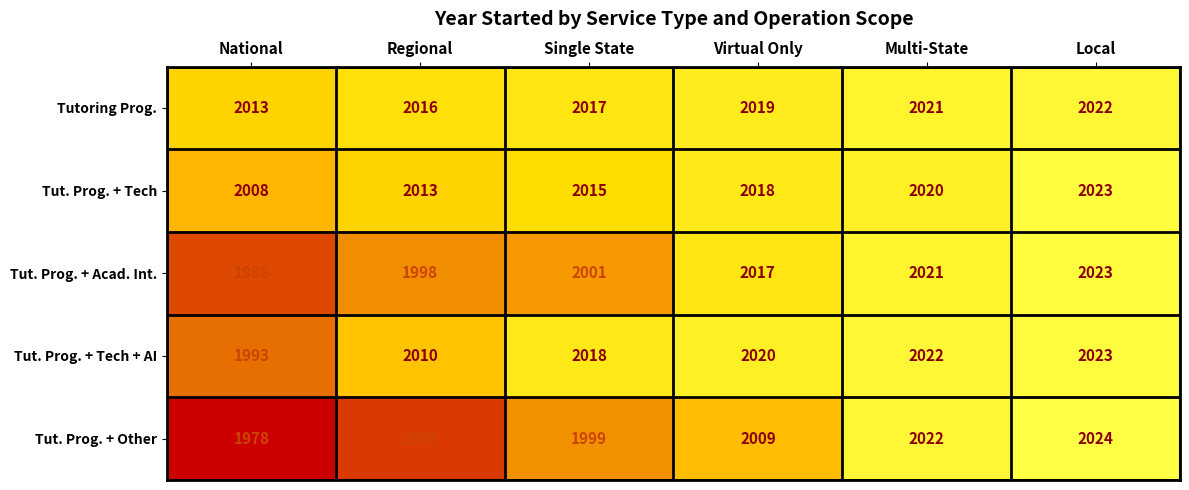

Between National and Single State, which series saw the biggest shift?

Tut. Prog. + Tech + AI